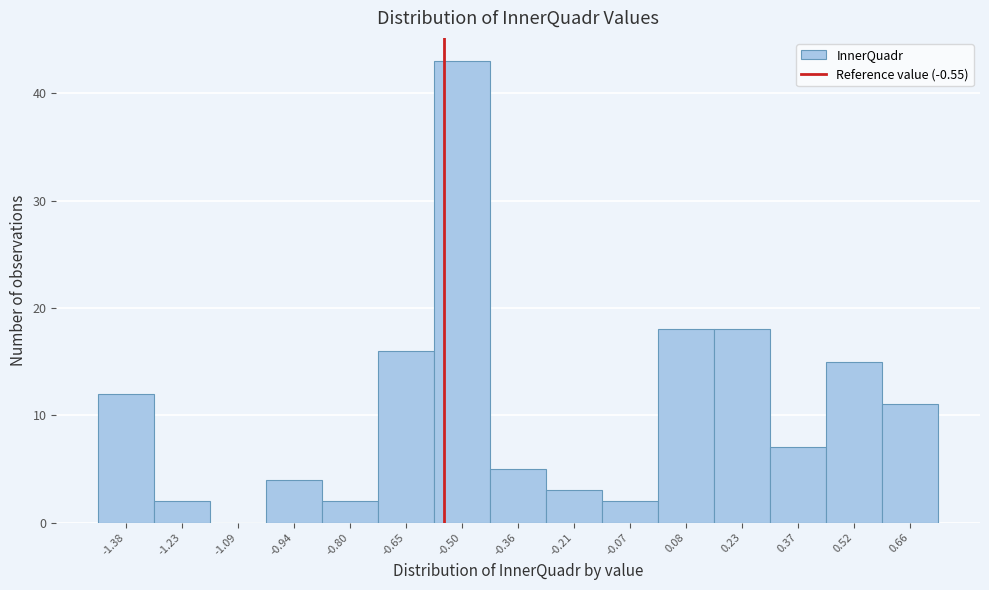

Which range on the x-axis has the tallest bar?

-0.58 to -0.44